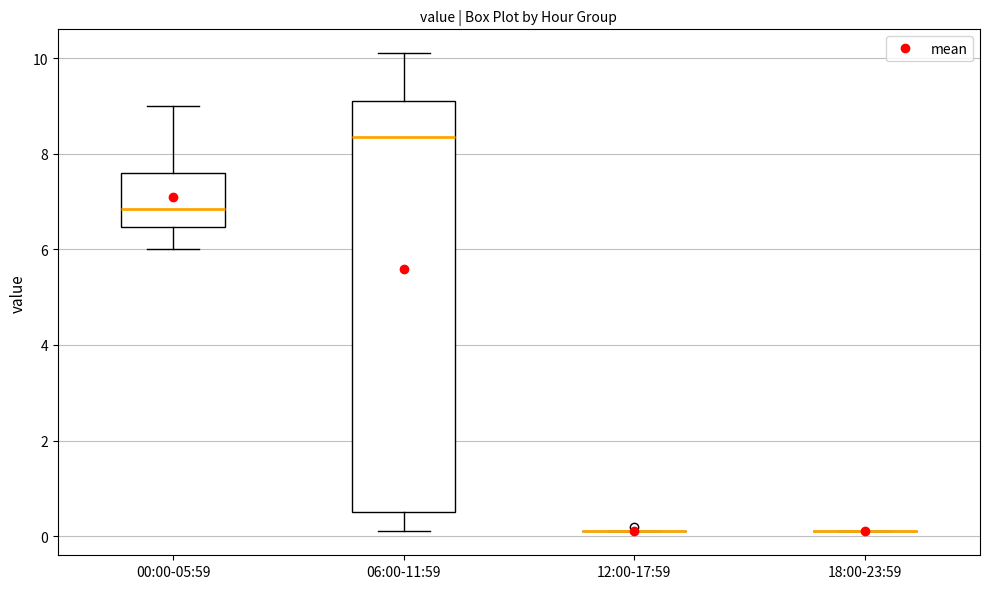

Reading left to right, read every box against the y-axis: the position of its median line, the range the box covers, and the ends of its whiskers. The values are not printed on the chart, so give them approximately, as read against the axis.

00:00-05:59: median 6.8, box 6.4 to 7.6, whiskers 6.0 to 9.0
06:00-11:59: median 8.4, box 0.6 to 9.2, whiskers 0.2 to 10.2
12:00-17:59: box collapsed to a line at 0.2, whiskers 0.2 to 0.2
18:00-23:59: box collapsed to a line at 0.2, whiskers 0.2 to 0.2